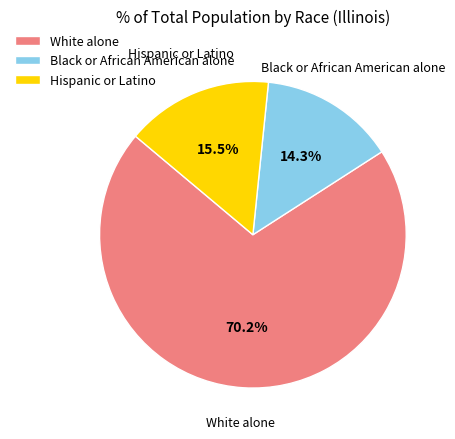

Rank the categories by value from highest to lowest.

White alone, Hispanic or Latino, Black or African American alone